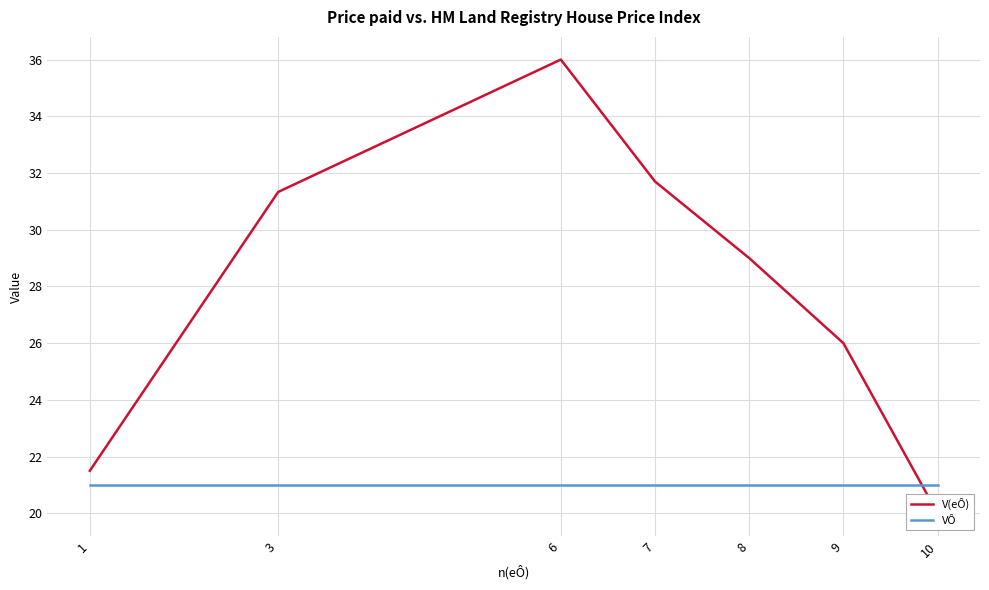

What is the difference between the highest and lowest values at 6?

15.0